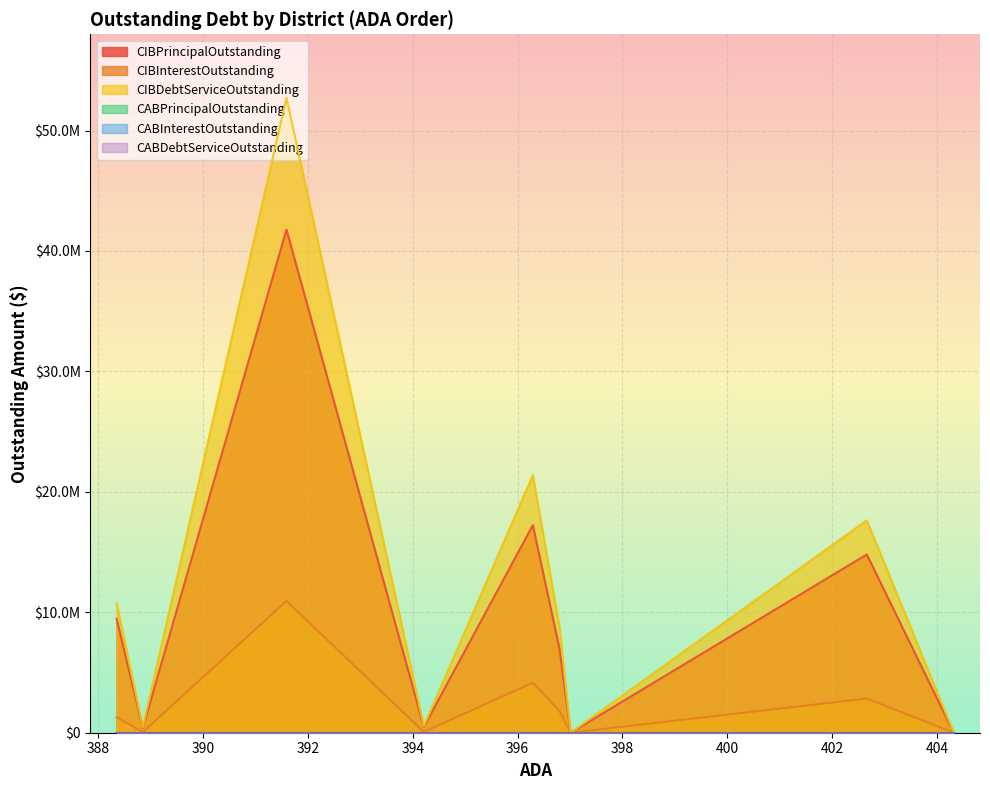

True or false: CABInterestOutstanding and CIBDebtServiceOutstanding intersect in this chart.

False